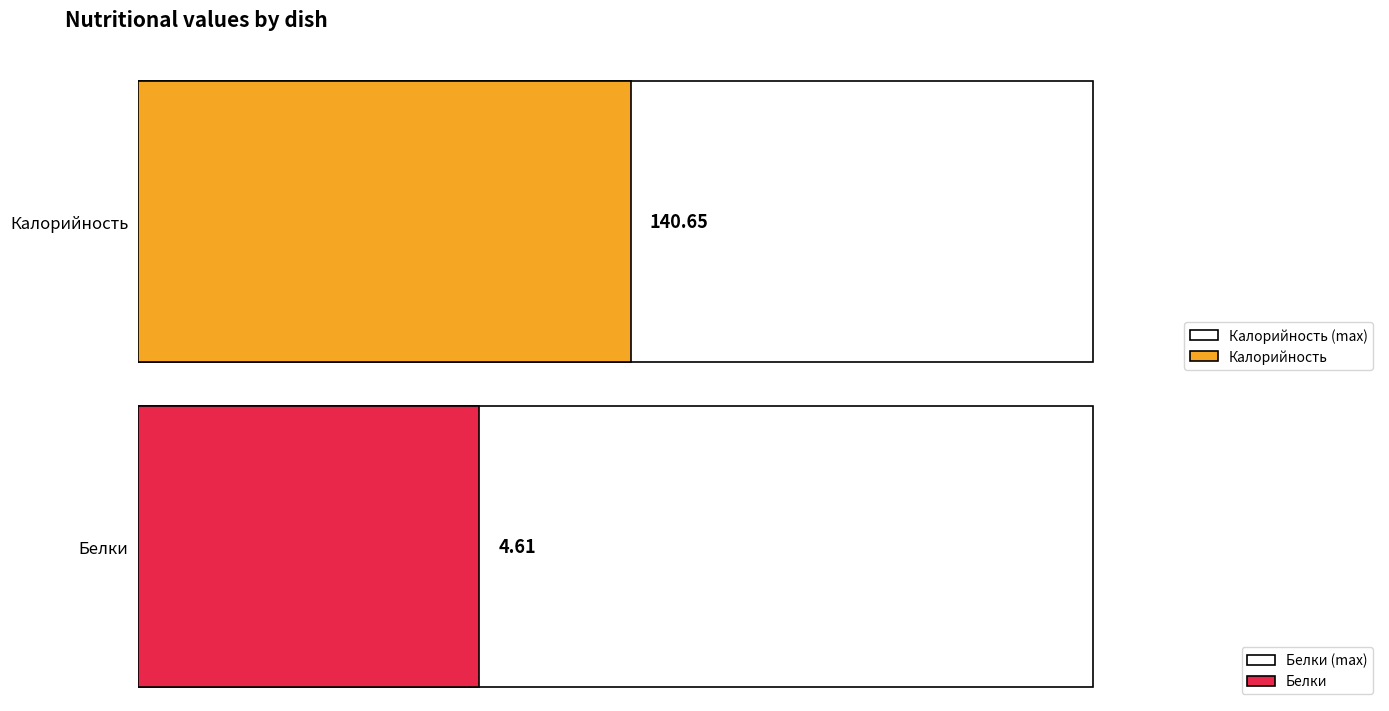

How many bars are there in each group?

2